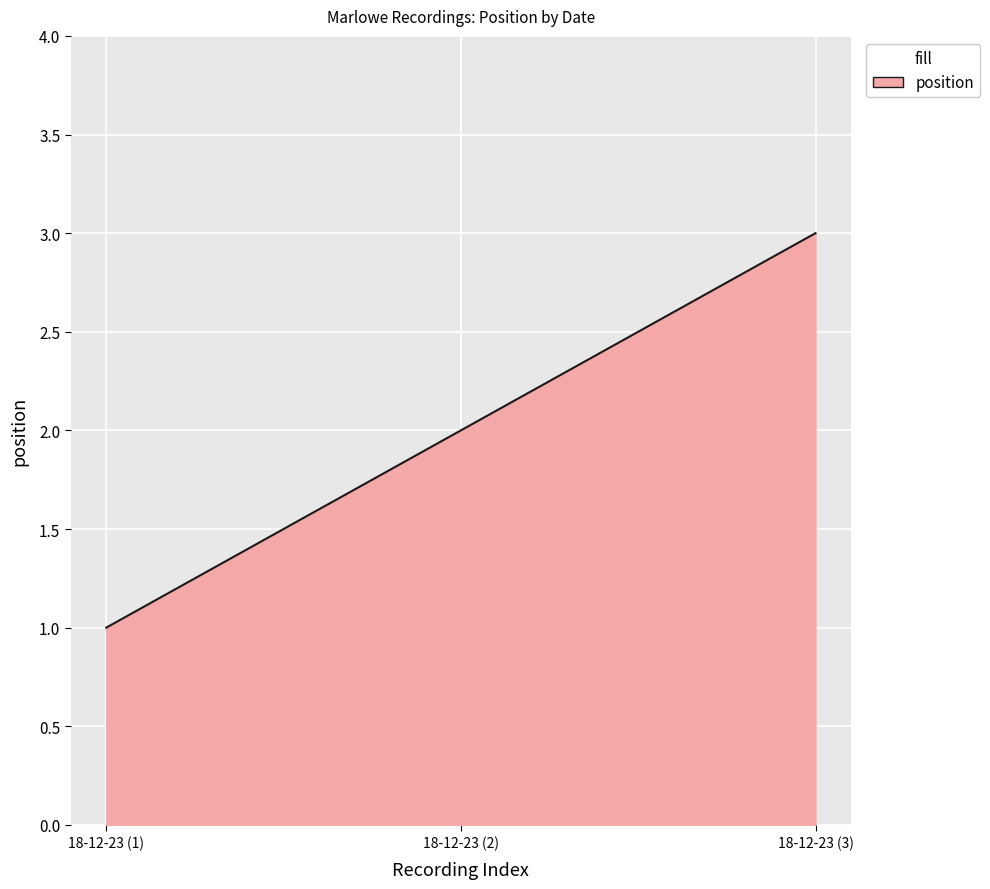

How many series are shown in this chart?

1